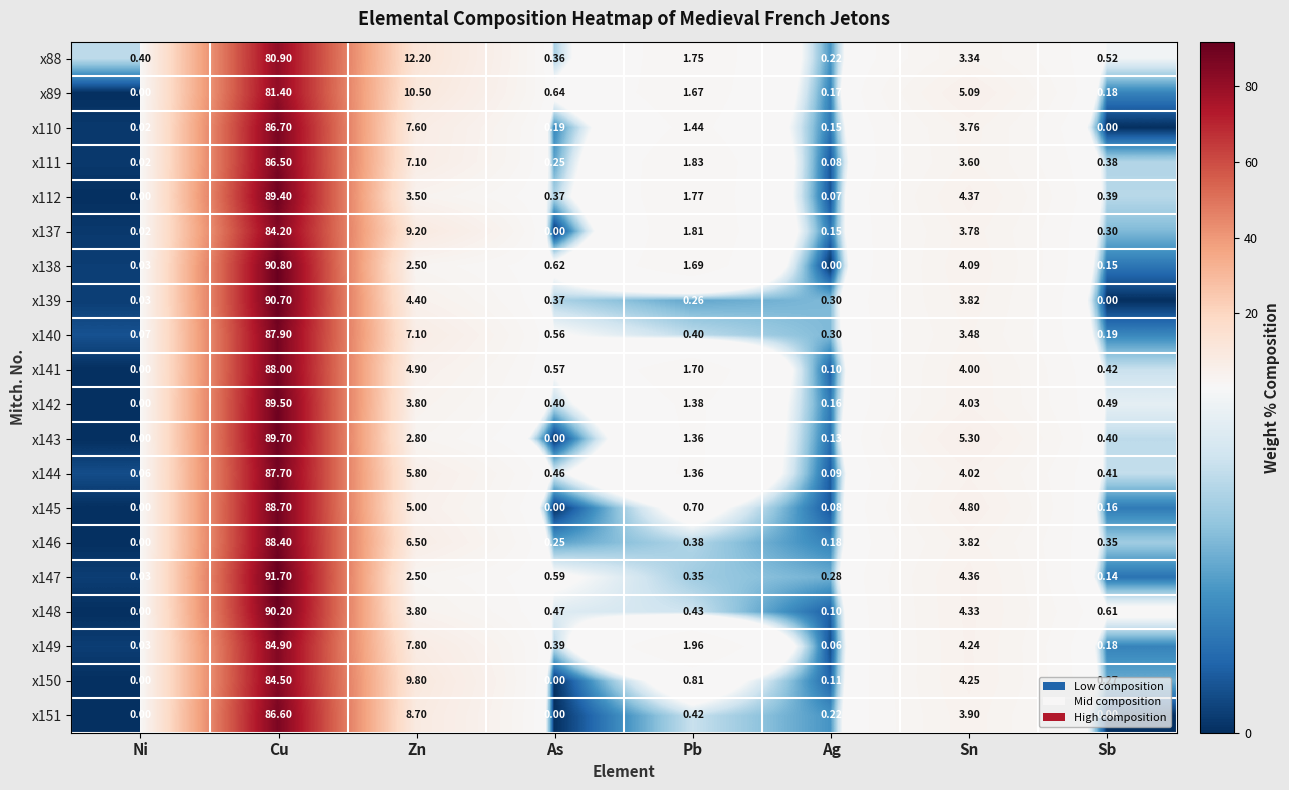

Which series has the largest total across all categories?

x140